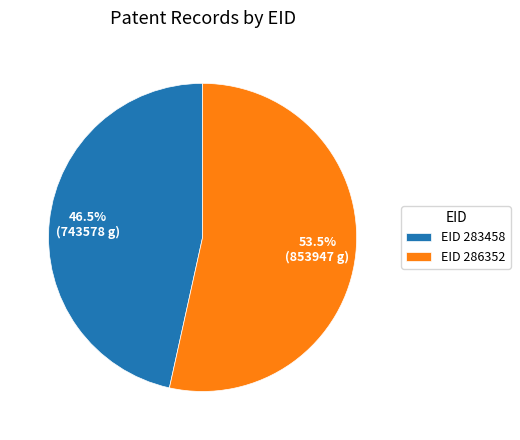

Is there a majority slice in this chart?

Yes